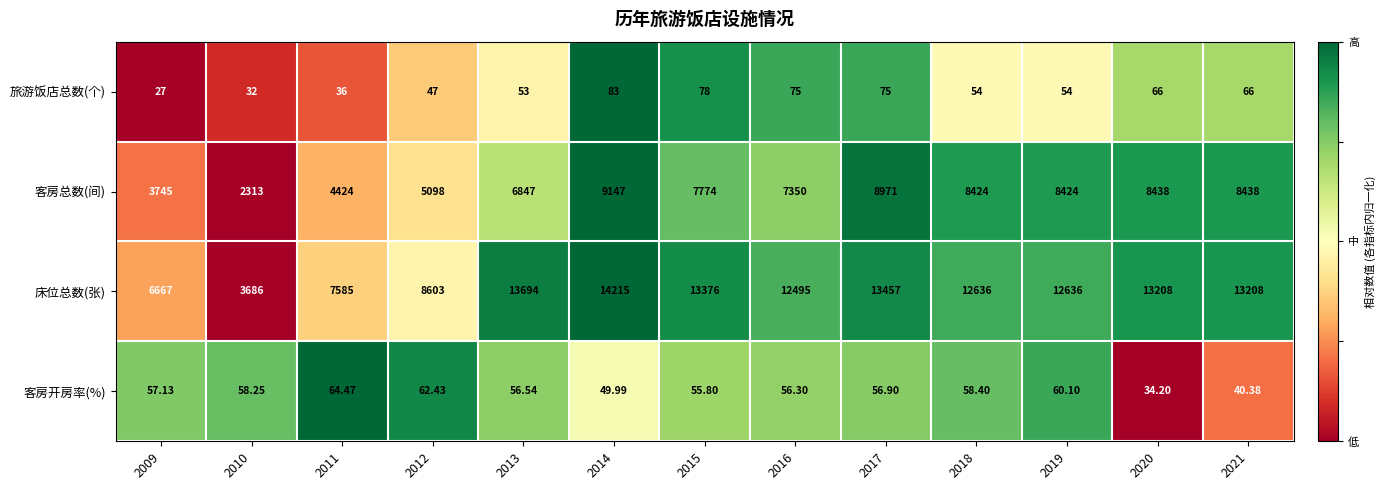

How many series are shown in this chart?

4